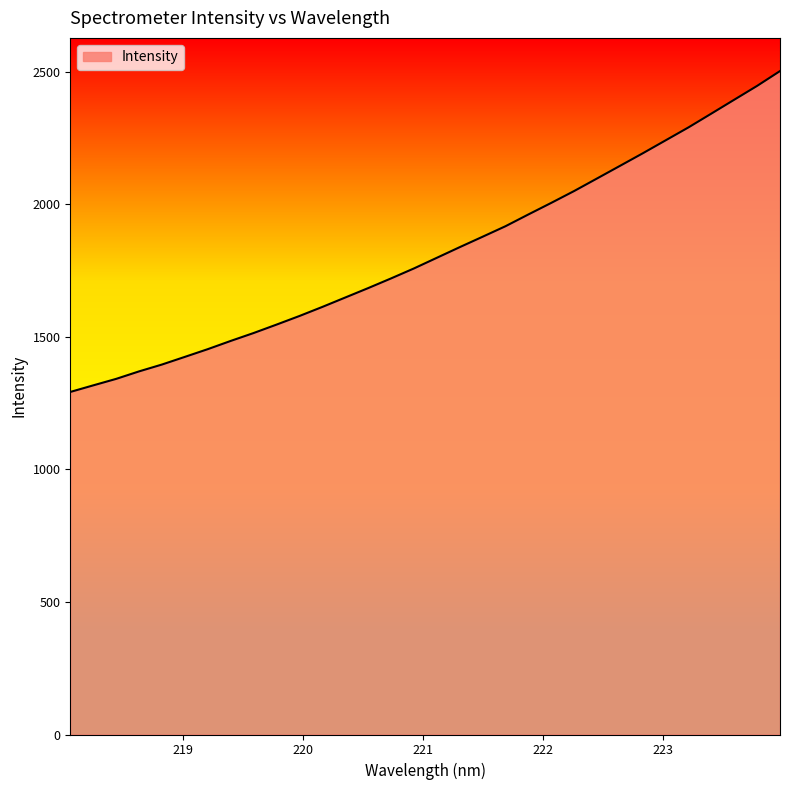

How many lines are shown in the chart?

1